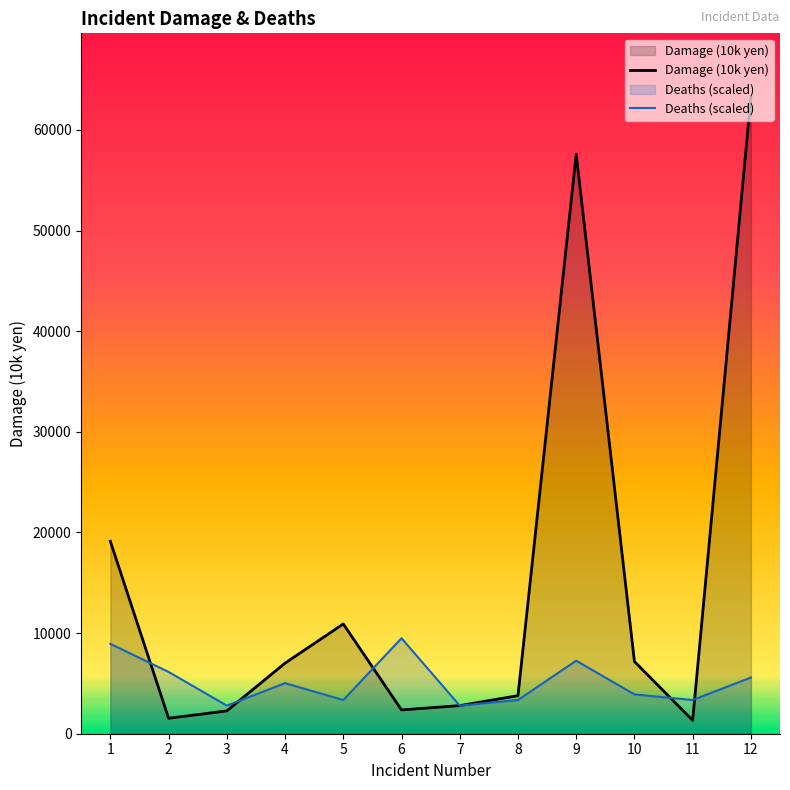

What is the greatest value displayed?

63279.0